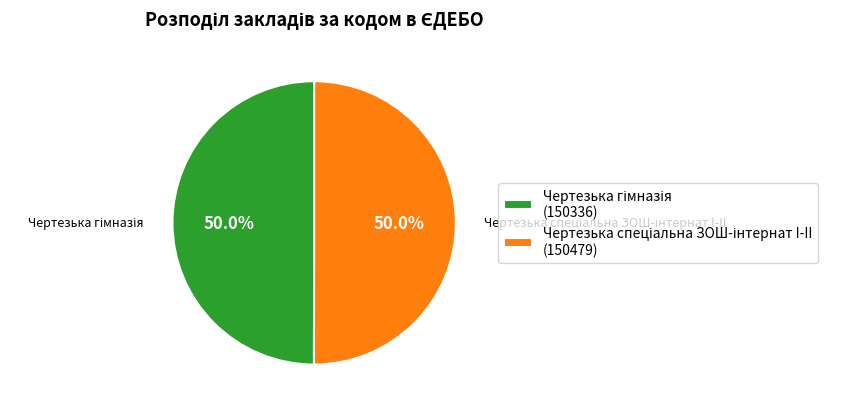

Which slice represents more than half of the pie?

Чертезька спеціальна ЗОШ-інтернат I-II